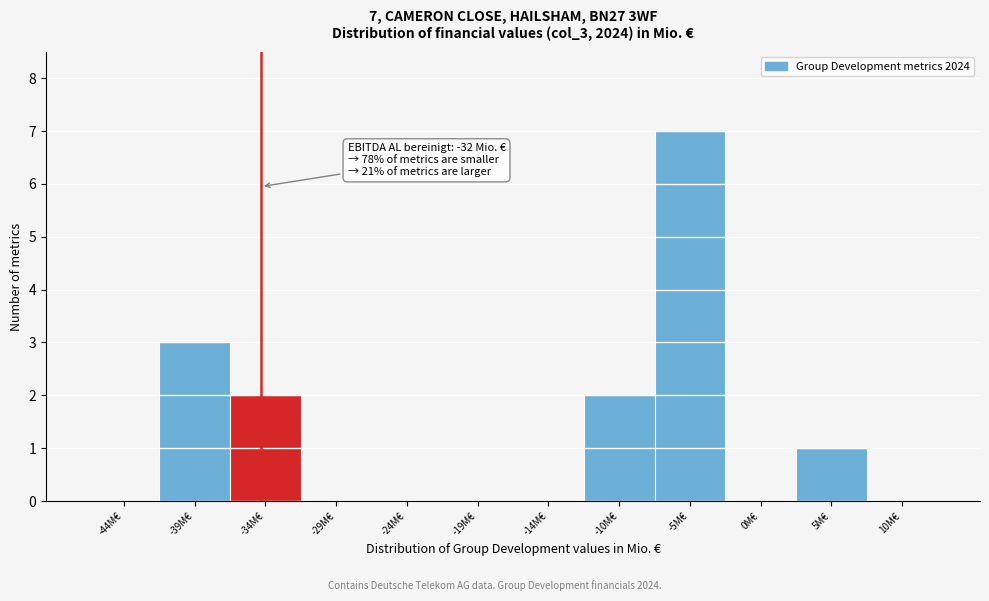

Reading right to left, extract all data points from this chart.

10M€=0	5M€=1	0M€=0	-5M€=7	-10M€=2	-14M€=0	-19M€=0	-24M€=0	-29M€=0	-34M€=2	-39M€=3	-44M€=0